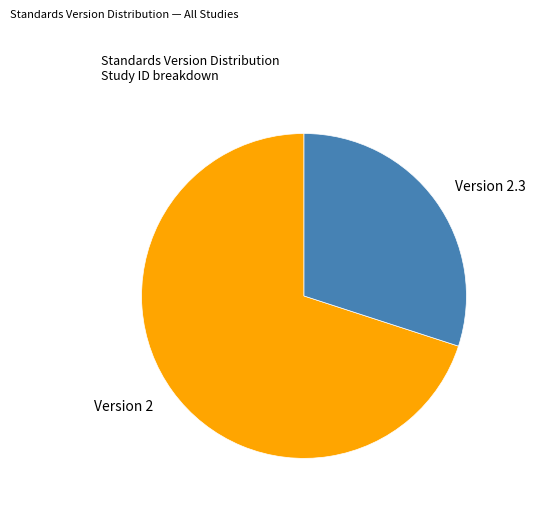

Count the number of slices in the pie.

2